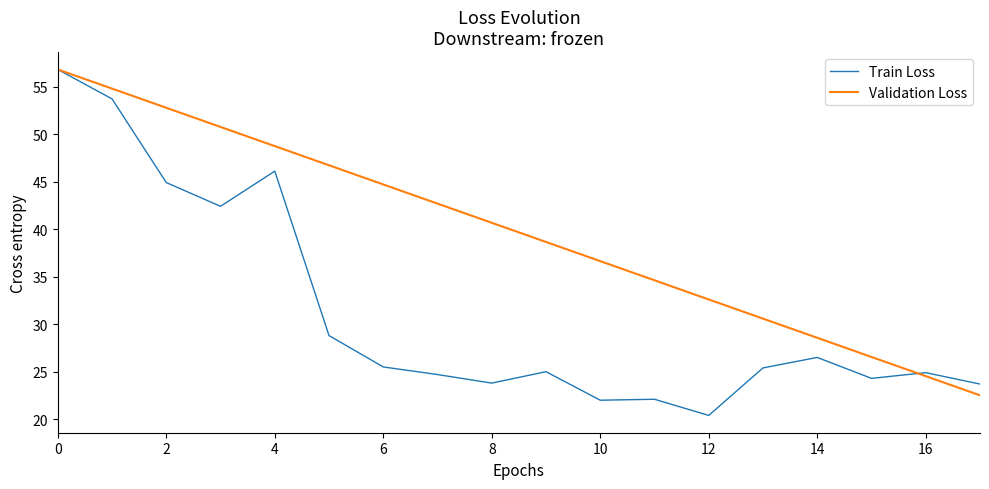

In Train Loss, how many points are lower than both neighbors (excluding endpoints)?

5